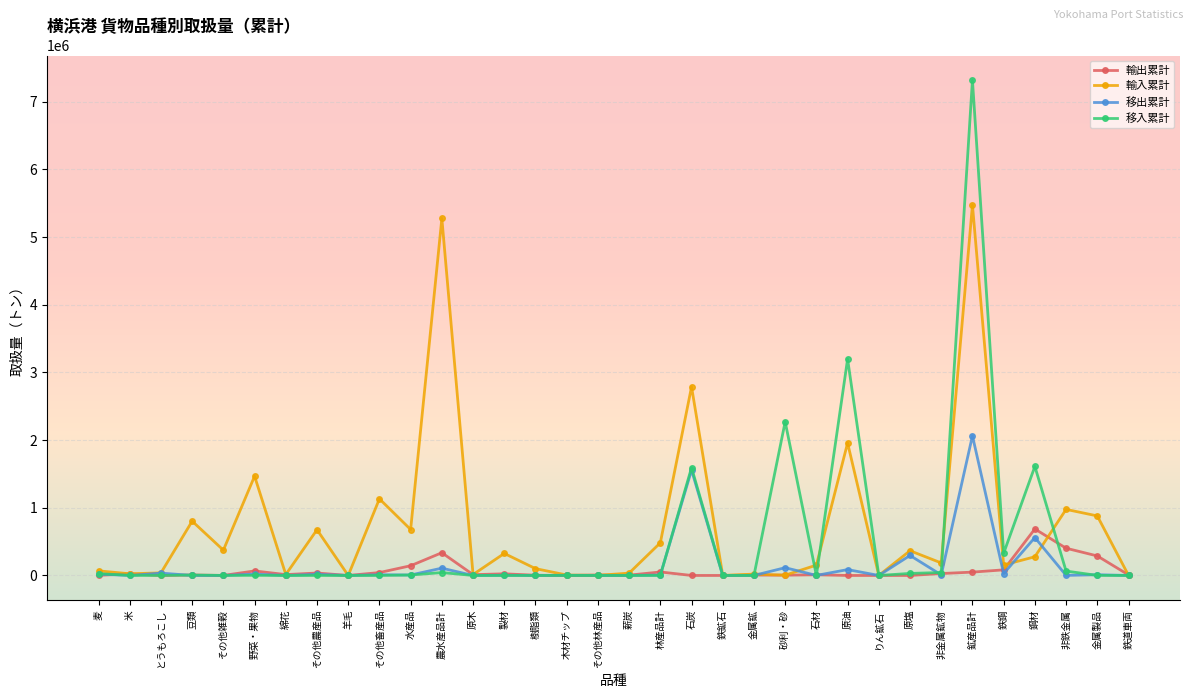

What is the label of the 25th point from the left?

原油